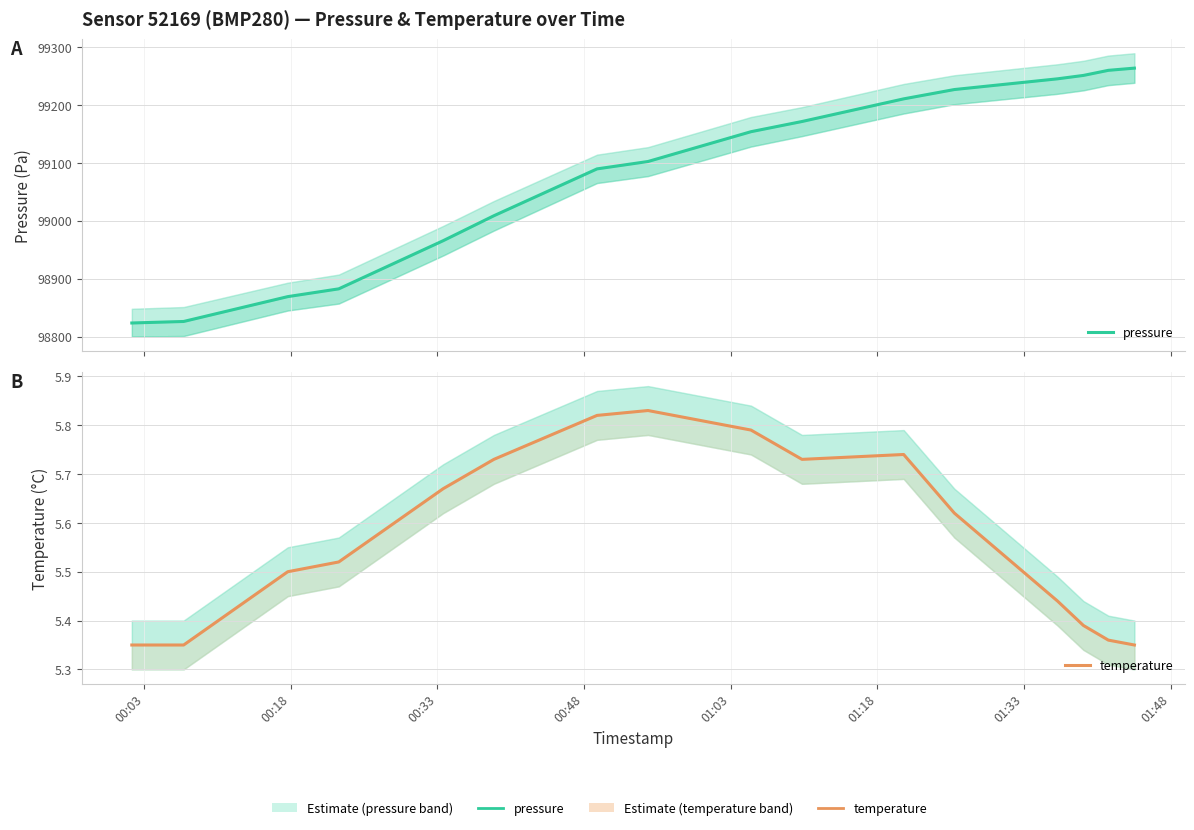

At how many categories does at least one series exceed 98414?

16